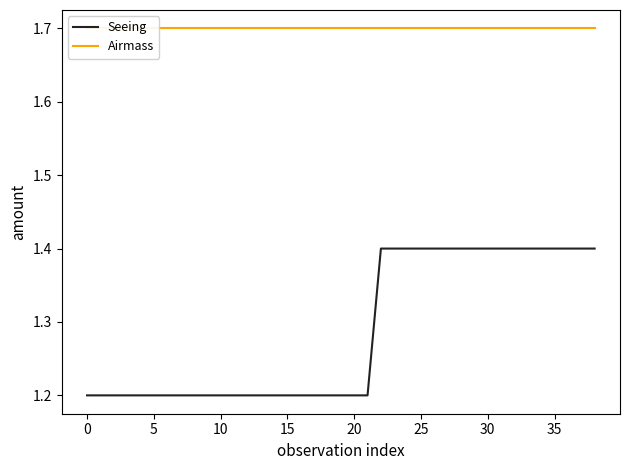

Which series changed the most between 17 and 20?

Seeing